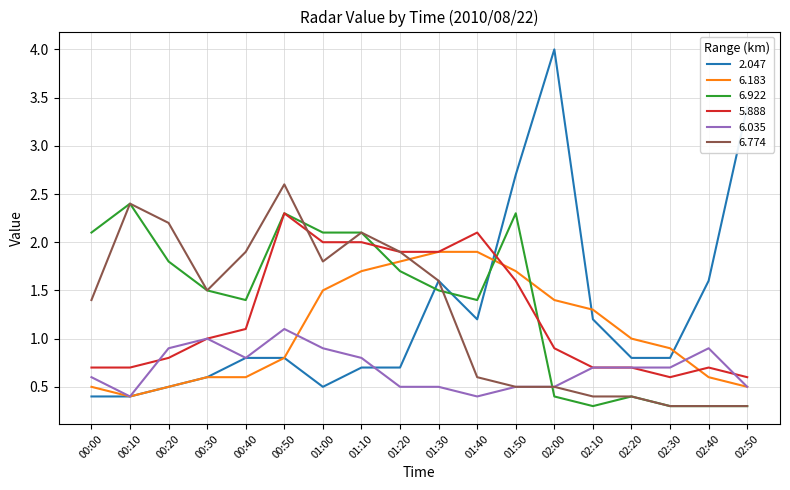

The value of 2.047 at 00:10 is 0.4. True or false?

True